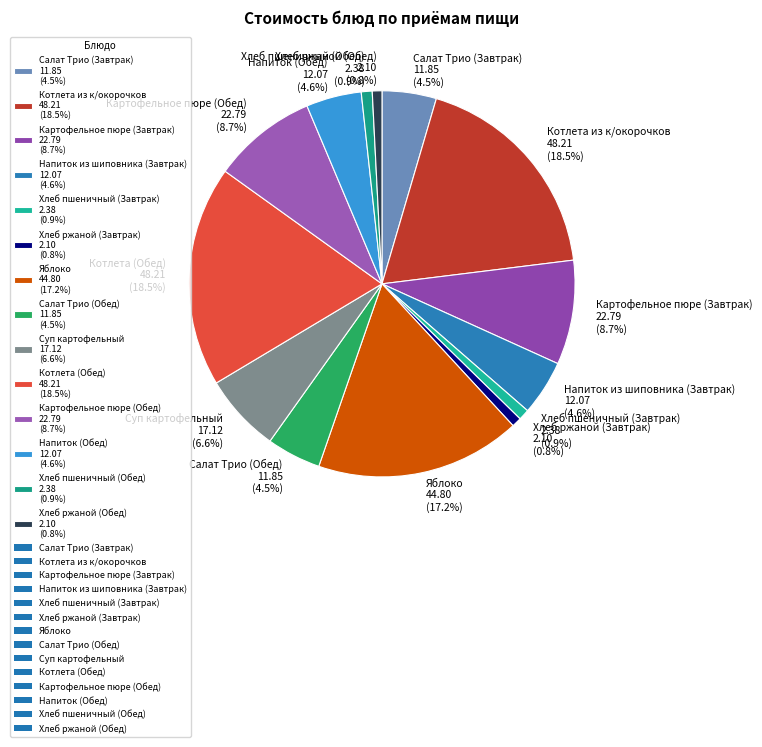

Approximately how many times larger is the value at Картофельное пюре (Завтрак) 22.79 (8.7%) compared to Котлета из к/окорочков 48.21 (18.5%)?

0.5